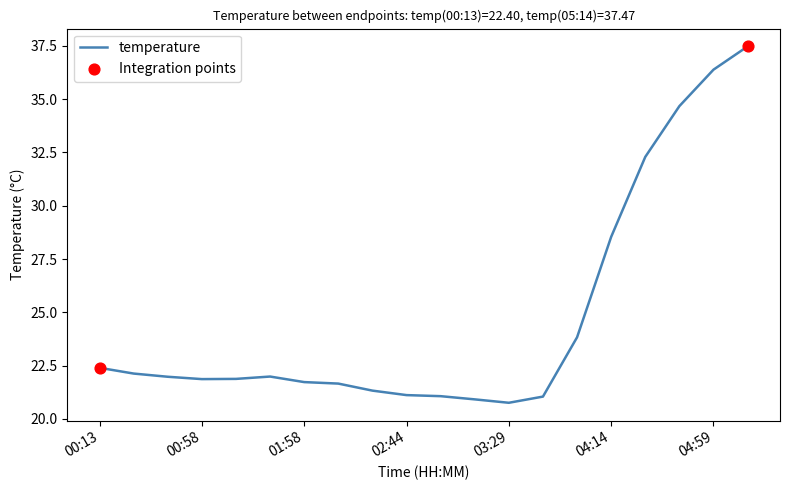

What is the difference between the maximum and minimum values?

16.7